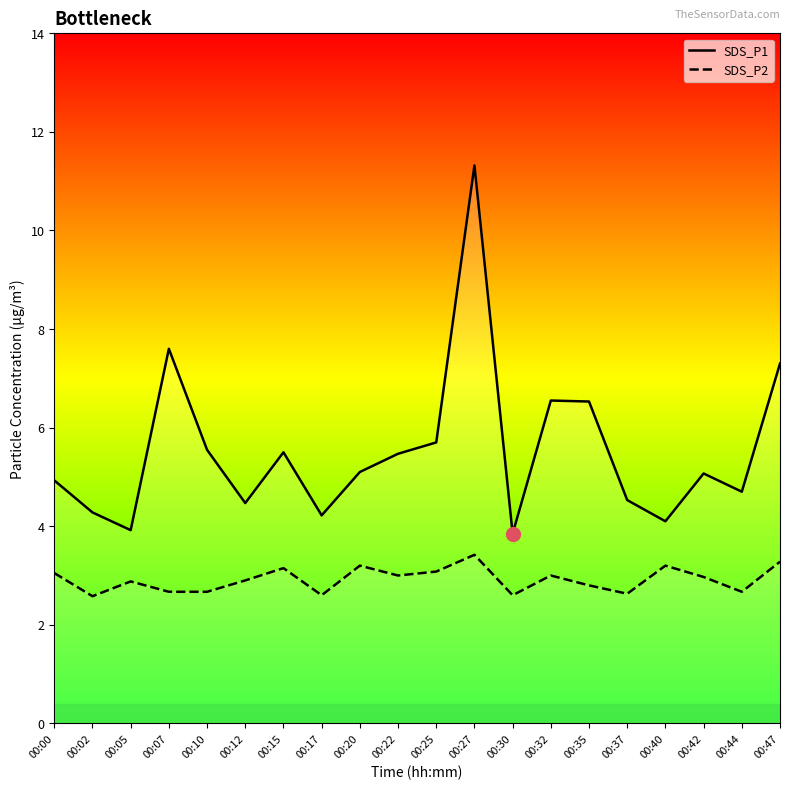

What value does the SDS_P1 series have at 00:10?

5.5